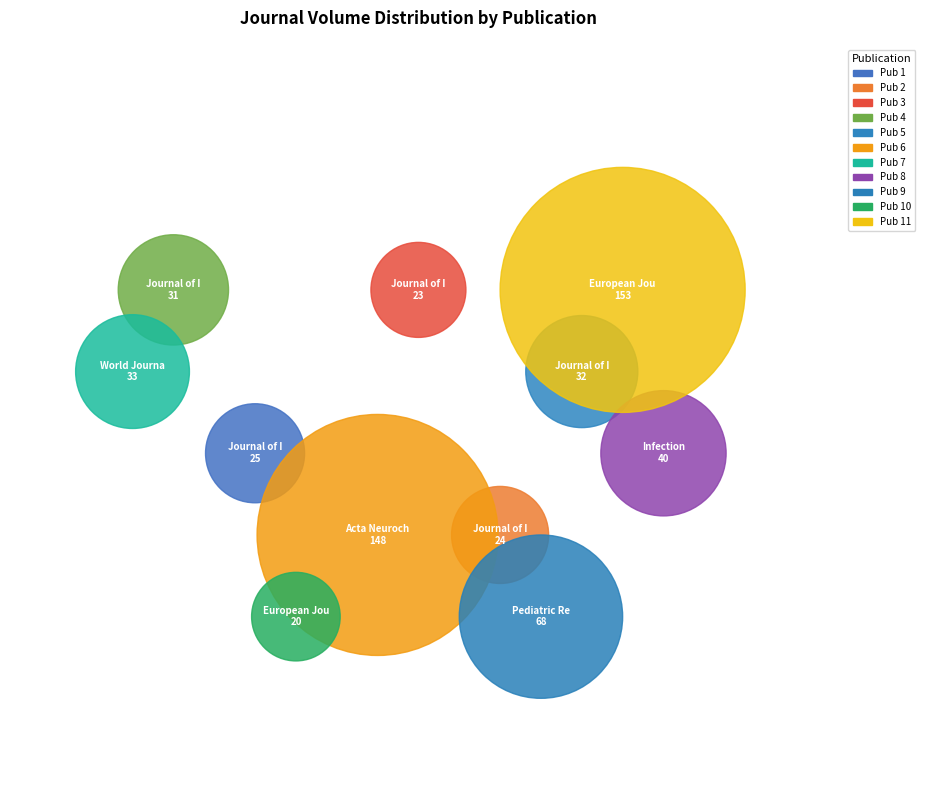

Which category has the smallest portion of the pie?

European Journal of Plastic Surgery